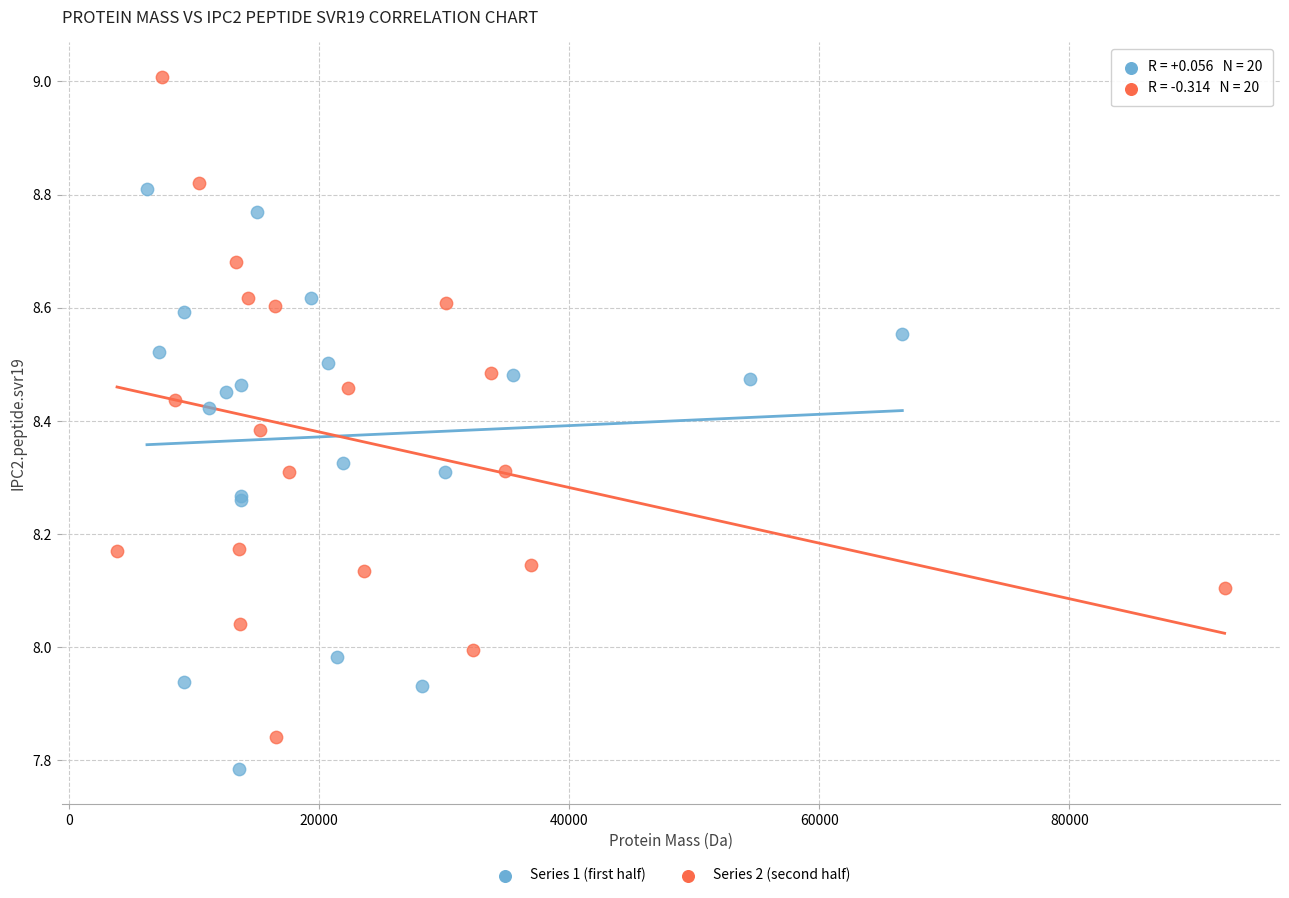

What are all the series names shown in the legend?

Series 1 (first half), Series 2 (second half)